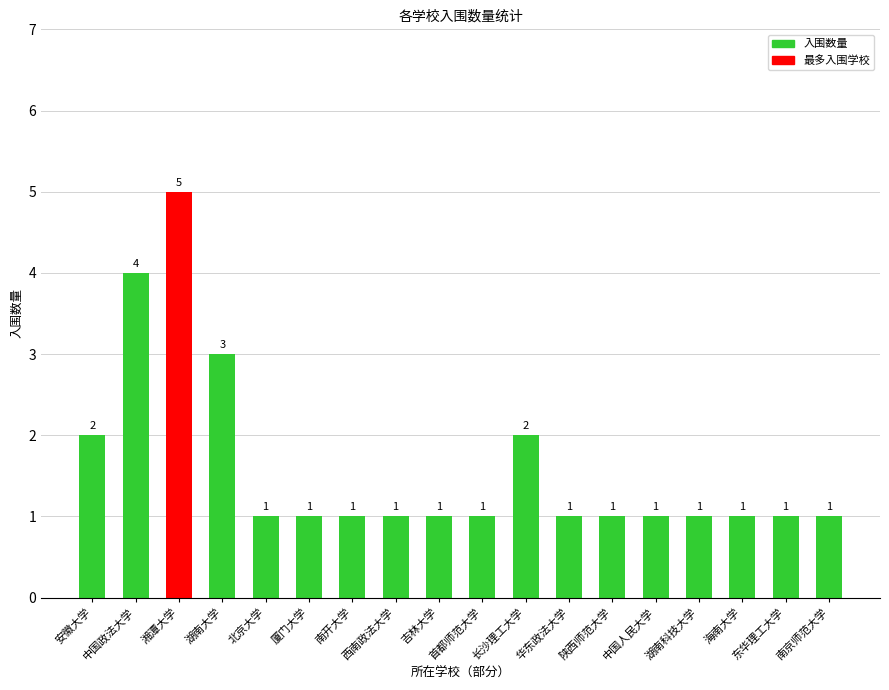

What is the change in value from 湘潭大学 to 海南大学?

-4